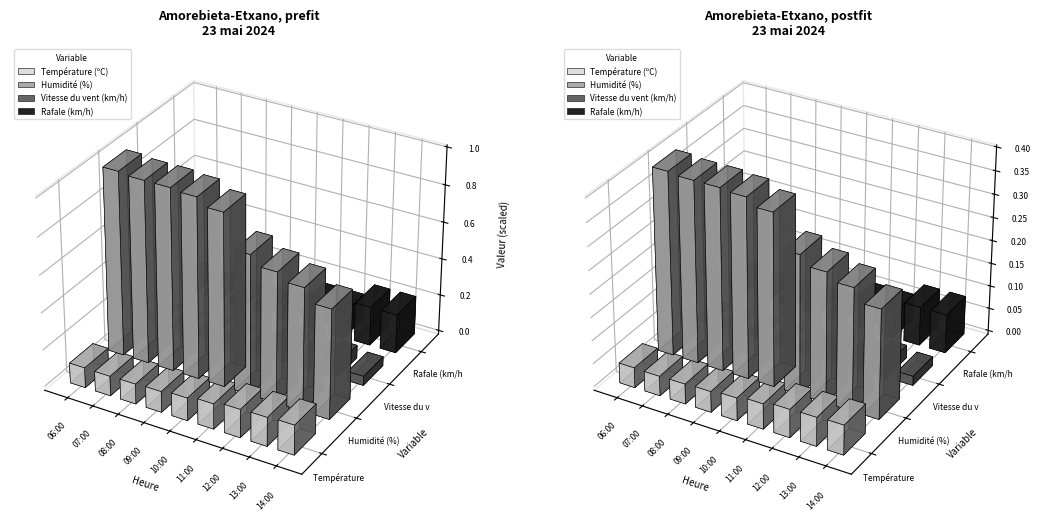

What is the value of the Rafale (km/h) bar at the 9th from the left?

21.0